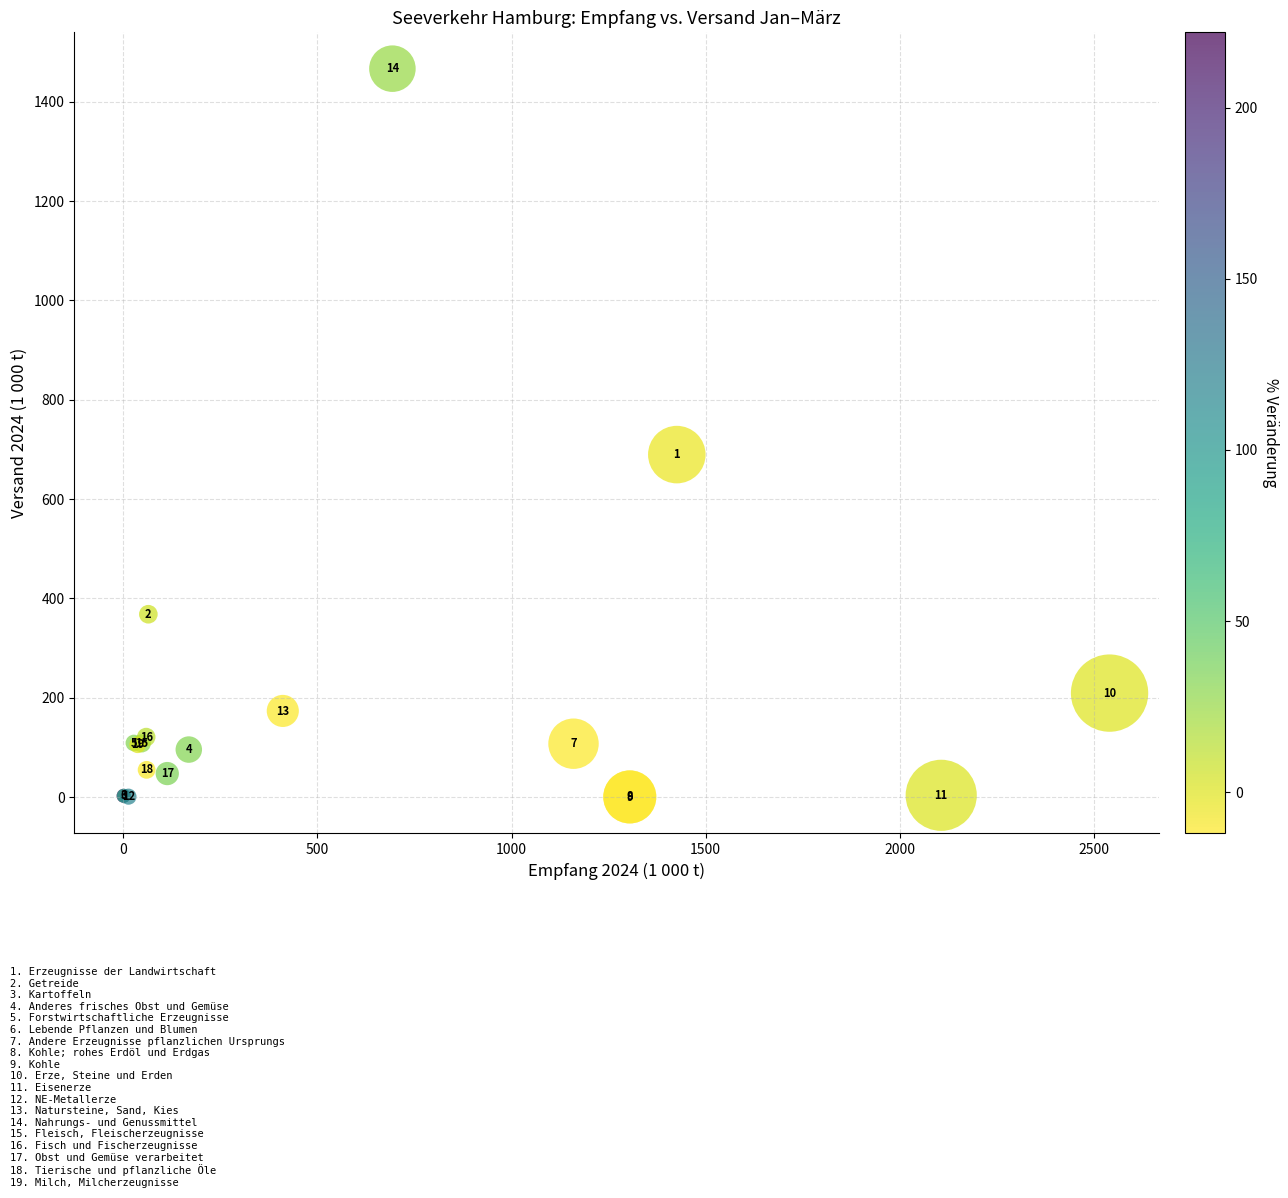

What Y value in the scatter plot is closest to 733?

689.5